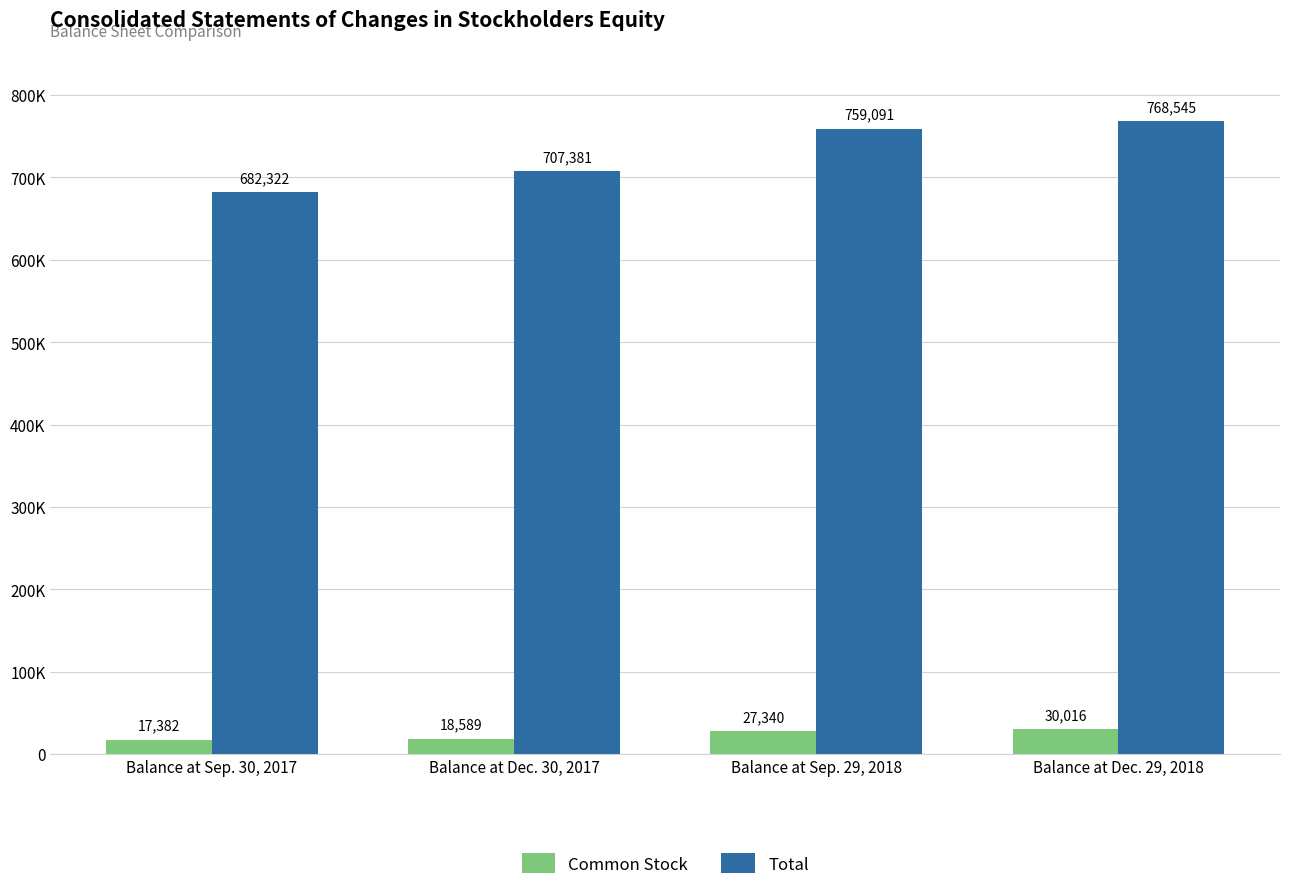

What is the smallest value displayed?

17382